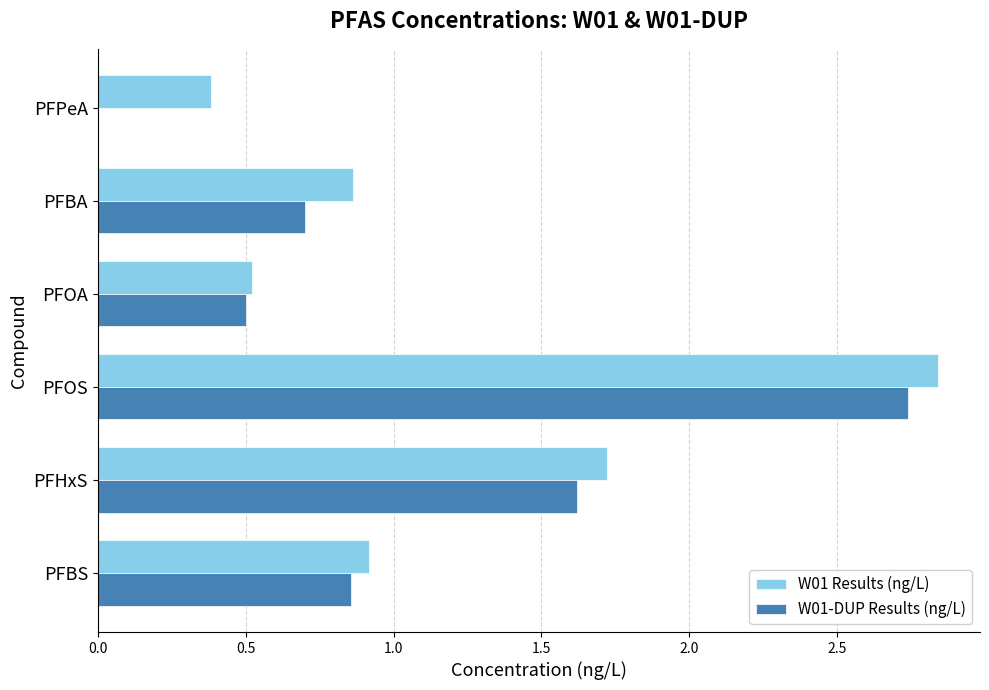

At which category is the sum across all series the highest?

PFOS